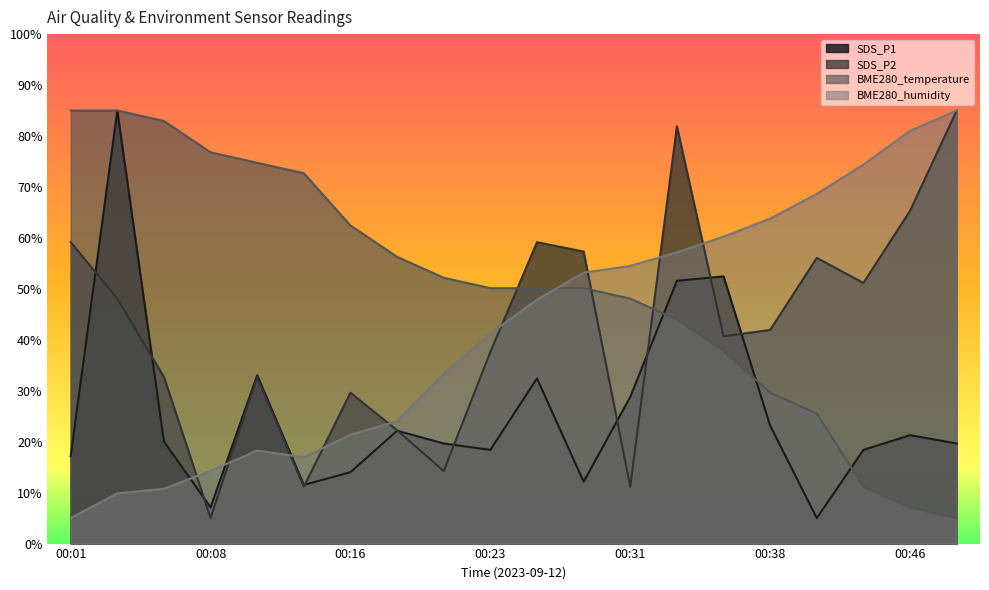

Where is BME280_humidity nearest to the value 45?

00:26